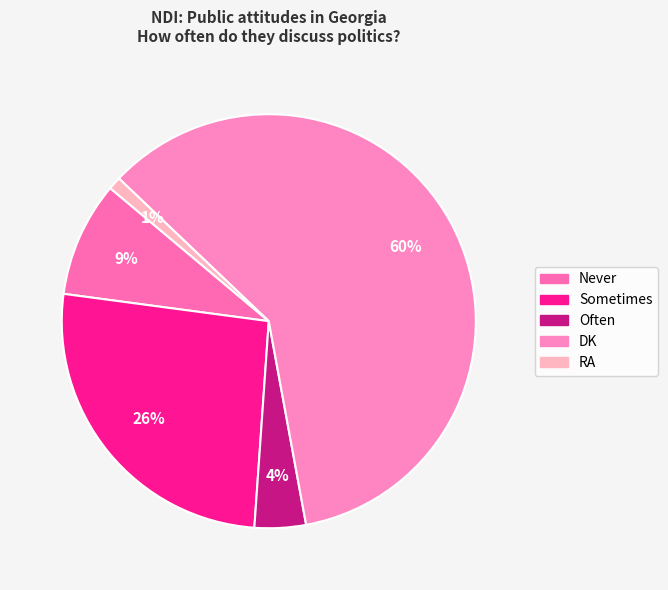

Count the number of slices in the pie.

5